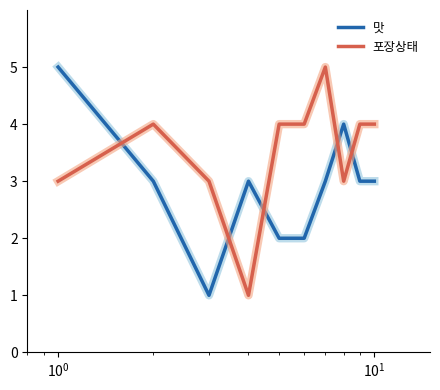

Rank the series by their average value, from highest to lowest.

포장상태, 맛